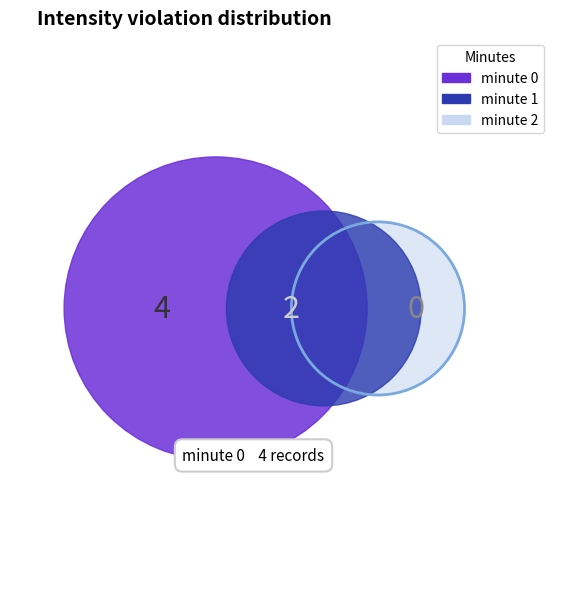

To the nearest percent, what percentage of the pie is minute 1?

33%